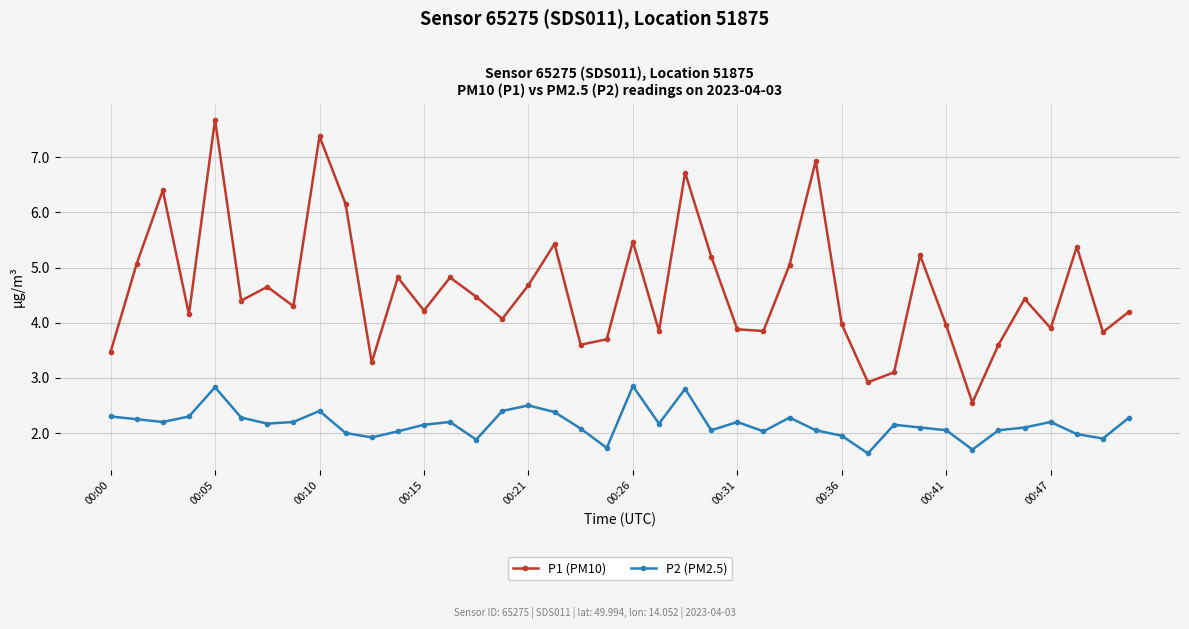

What is the smallest value displayed?

1.6